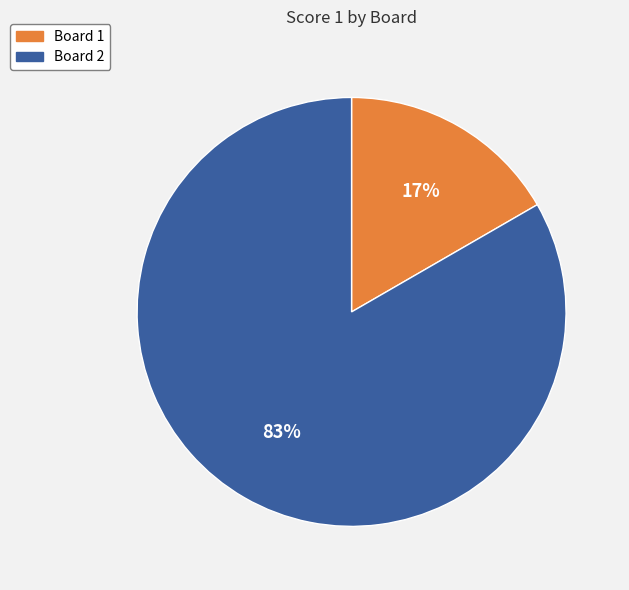

Rank the categories by value from lowest to highest.

Board 1, Board 2